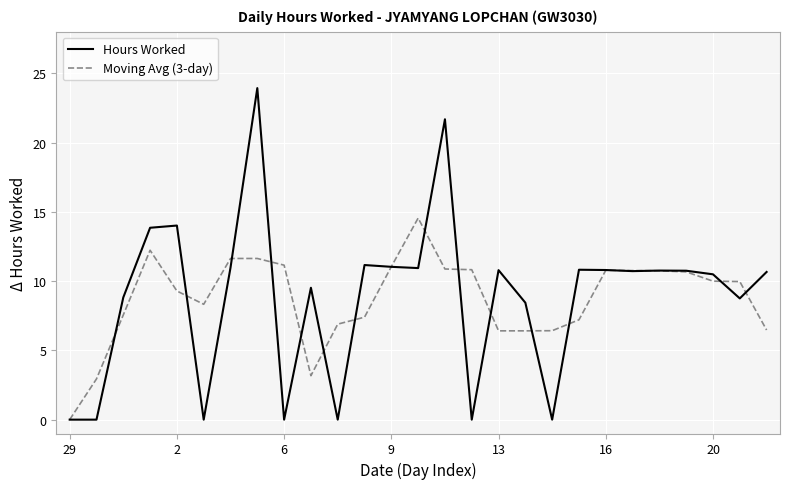

What is the highest value of the Hours Worked series?

23.9